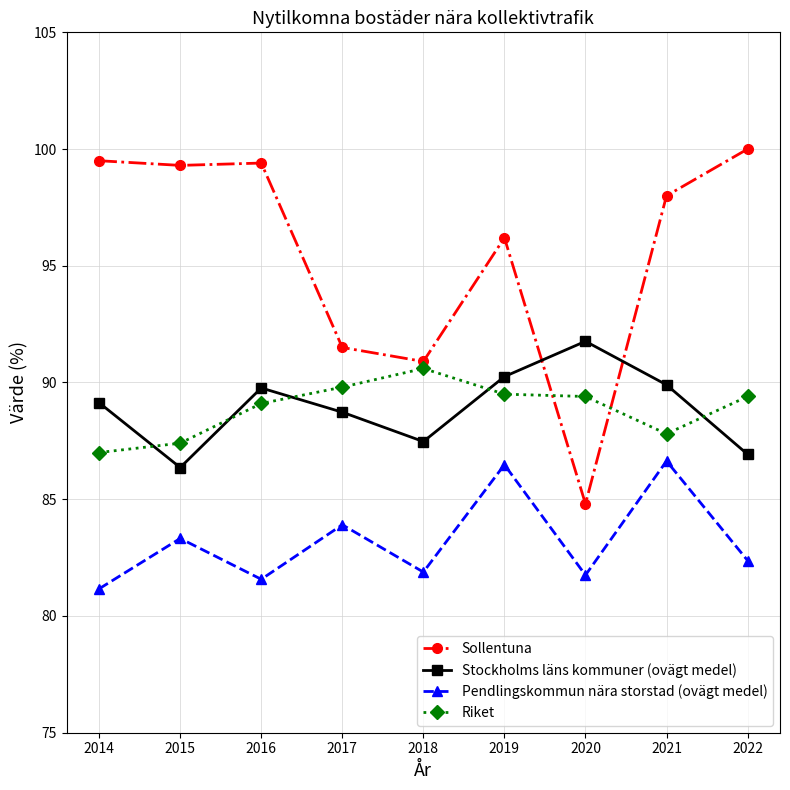

How many categories are shown in the chart?

9